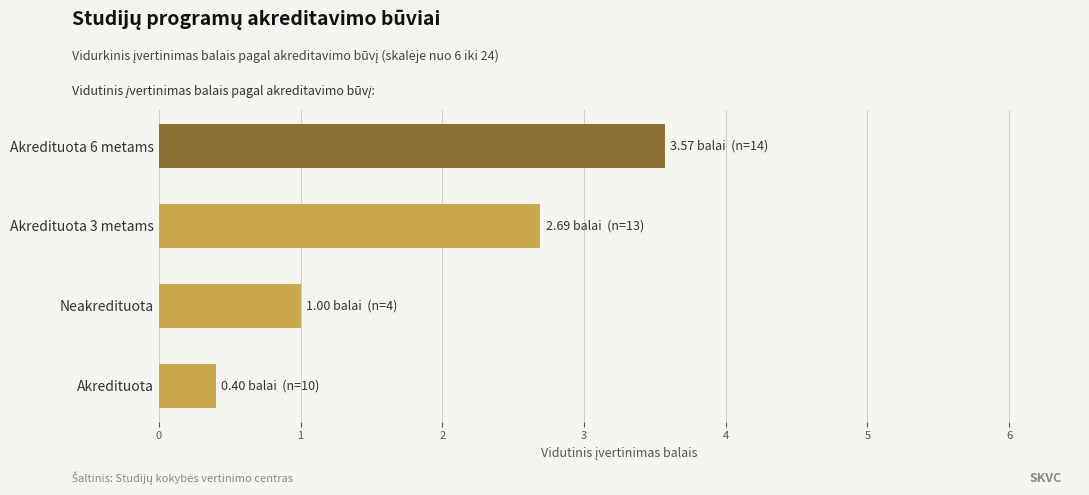

Which has a higher value, Akredituota or Akredituota 6 metams?

Akredituota 6 metams